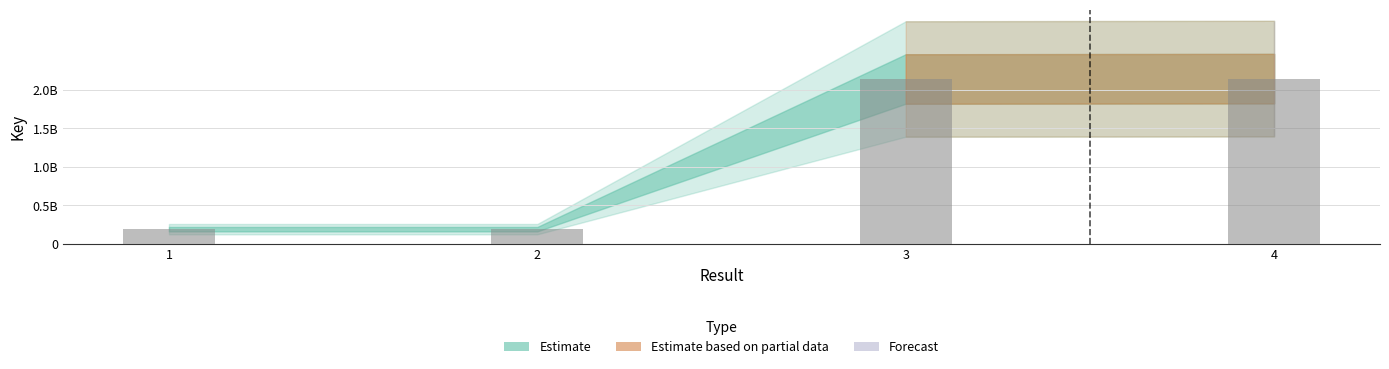

Are the bars horizontal?

No